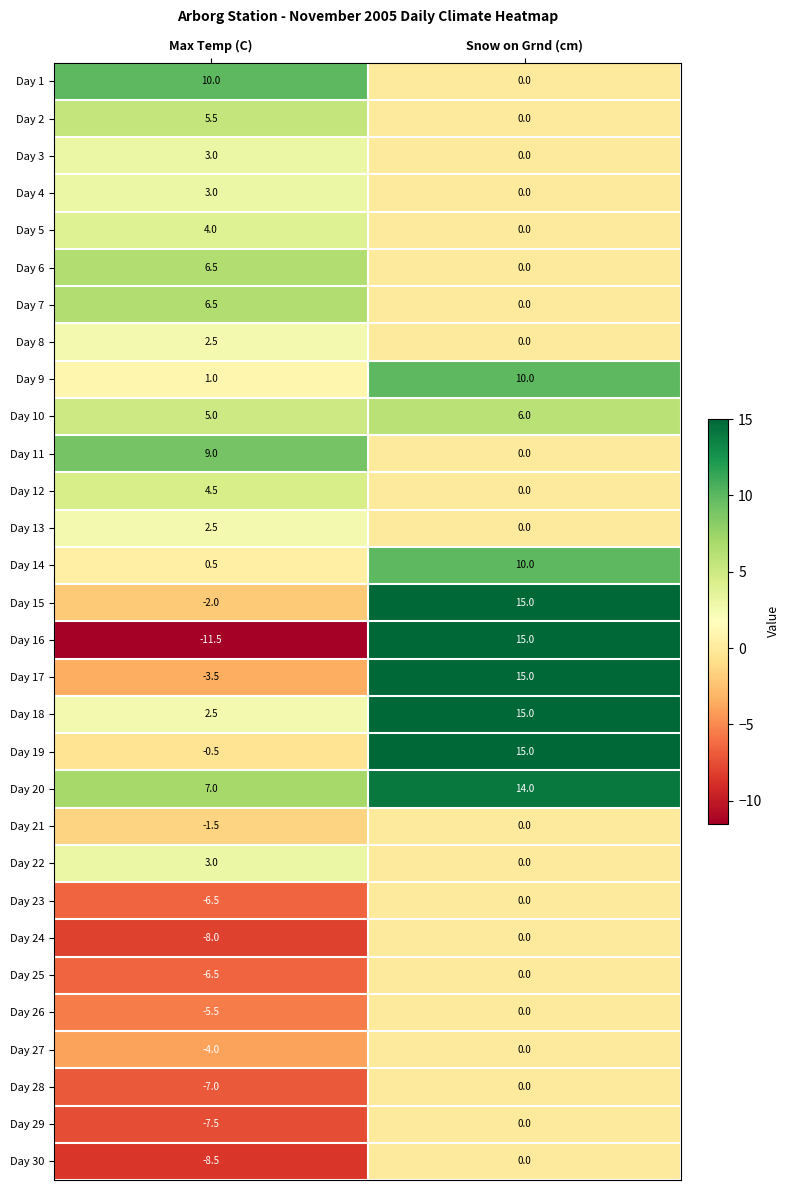

Rank the categories by Day 18 value from lowest to highest.

Max Temp (C), Snow on Grnd (cm)